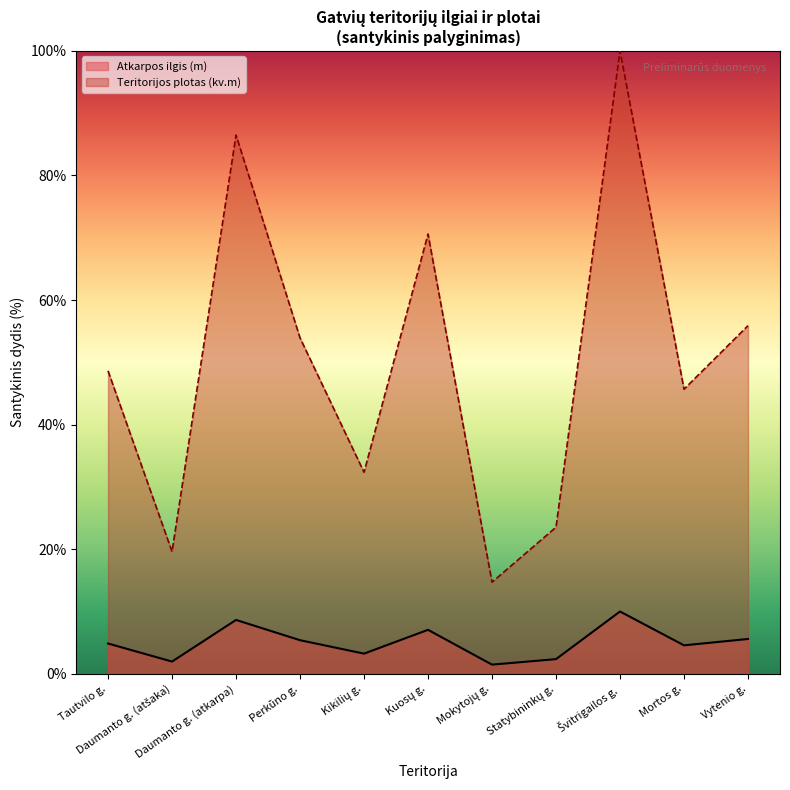

What is the label of the 9th point from the left?

Švitrigailos g.